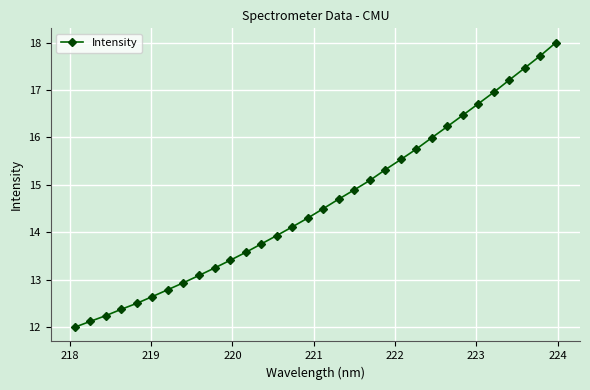

Reading left to right, extract all data points from this chart.

12.0	12.1	12.2	12.4	12.5	12.6	12.8	12.9	13.1	13.2	13.4	13.6	13.8	13.9	14.1	14.3	14.5	14.7	14.9	15.1	15.3	15.5	15.8	16.0	16.2	16.5	16.7	17.0	17.2	17.5	17.7	18.0